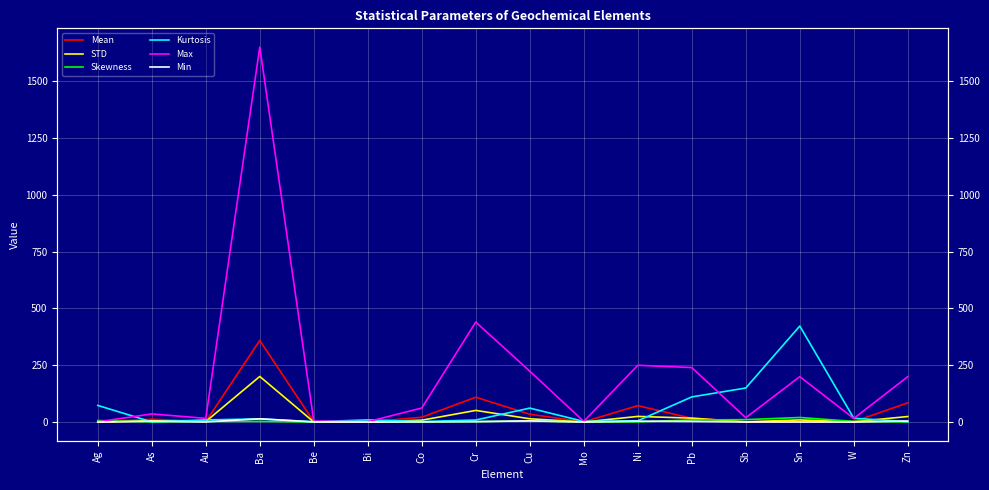

Is this an area chart (filled region under the line)?

No